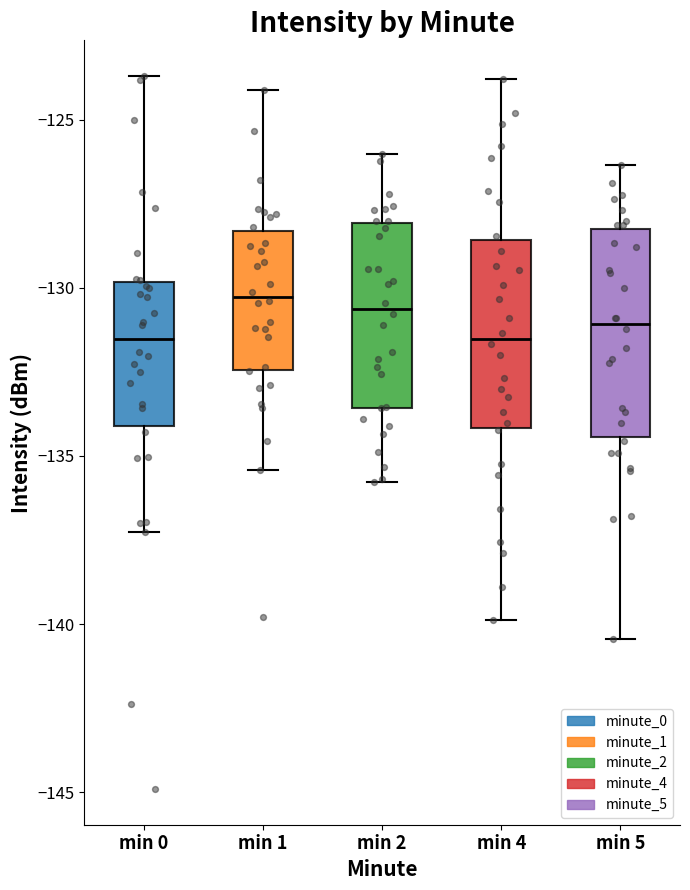

Where does the lower whisker of the box for min 0 end on the y-axis? The values are not printed on the chart, so give them approximately, as read against the axis.

-137.5